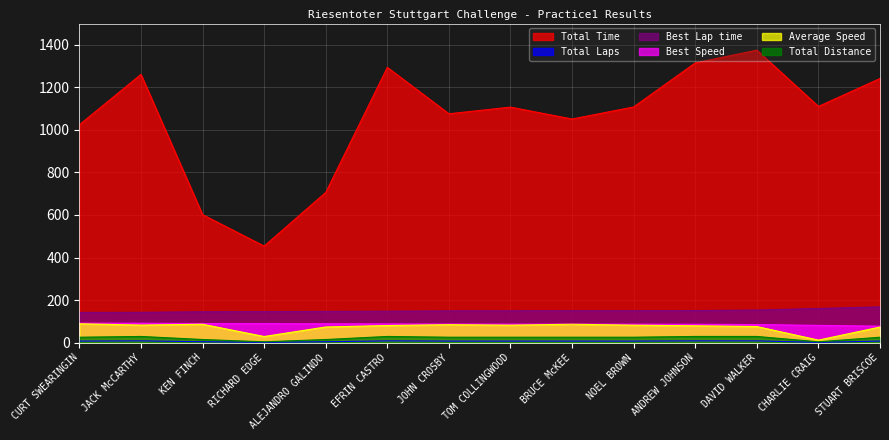

How many series are shown in this chart?

6